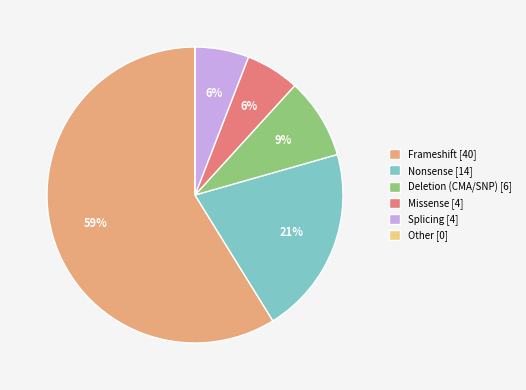

Does any single category account for the majority?

Yes